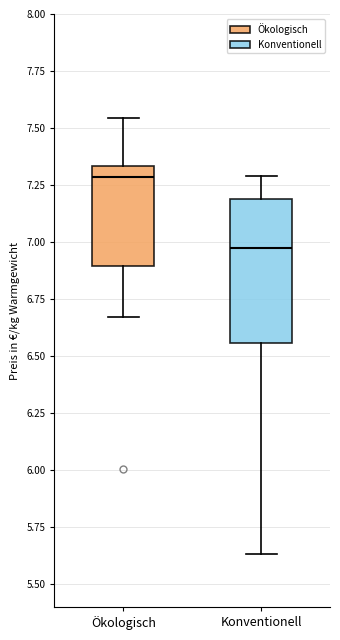

Where does the lower whisker of the box for Ökologisch end on the y-axis? The values are not printed on the chart, so give them approximately, as read against the axis.

6.65